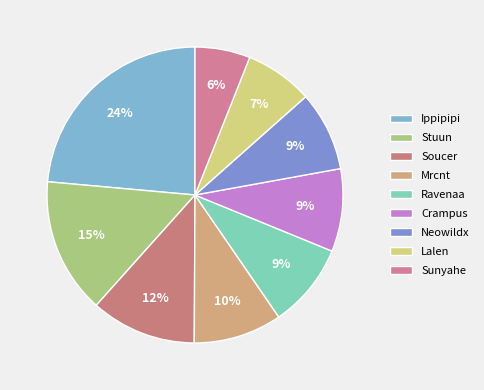

Rank the categories by value from highest to lowest.

Ippipipi, Stuun, Soucer, Mrcnt, Ravenaa, Crampus, Neowildx, Lalen, Sunyahe